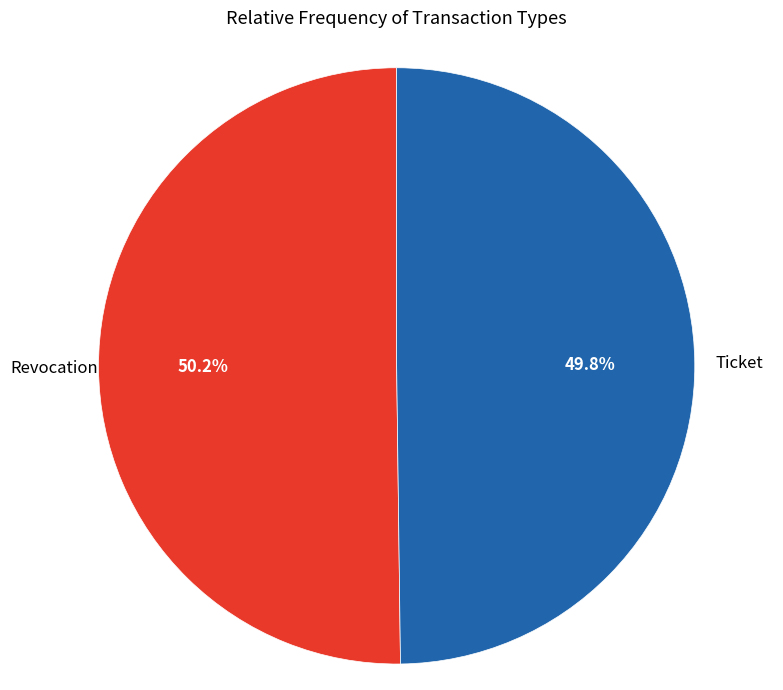

Is there a majority slice in this chart?

Yes